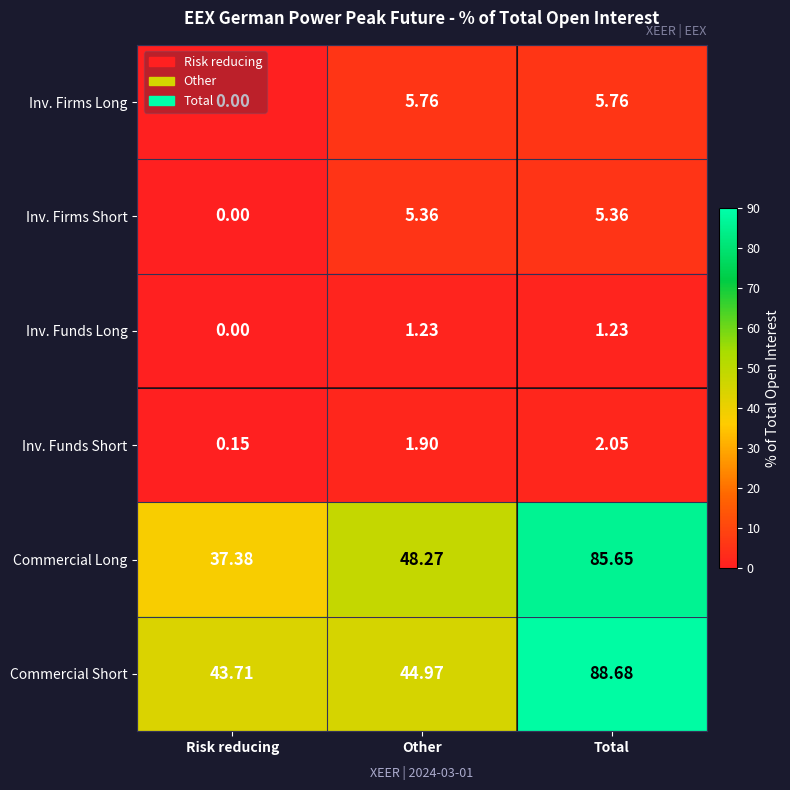

Rank the categories by Commercial Short value from lowest to highest.

Risk reducing, Other, Total